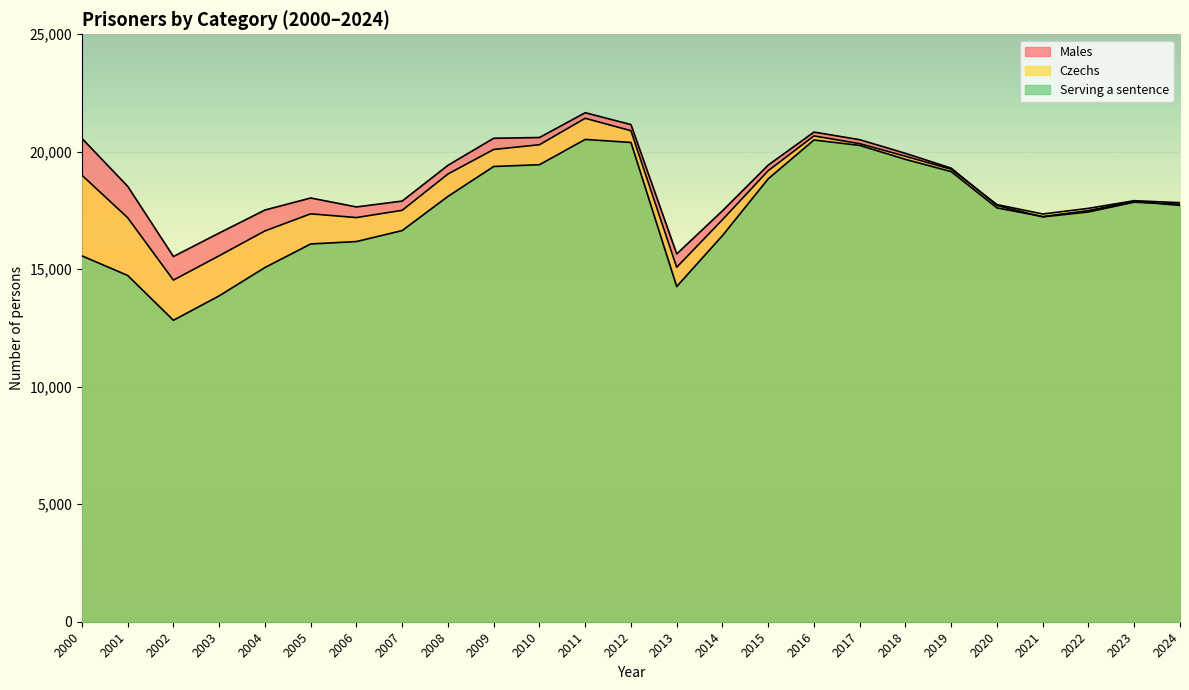

What is the sum of the Males values at 2001 and 2016?

39369